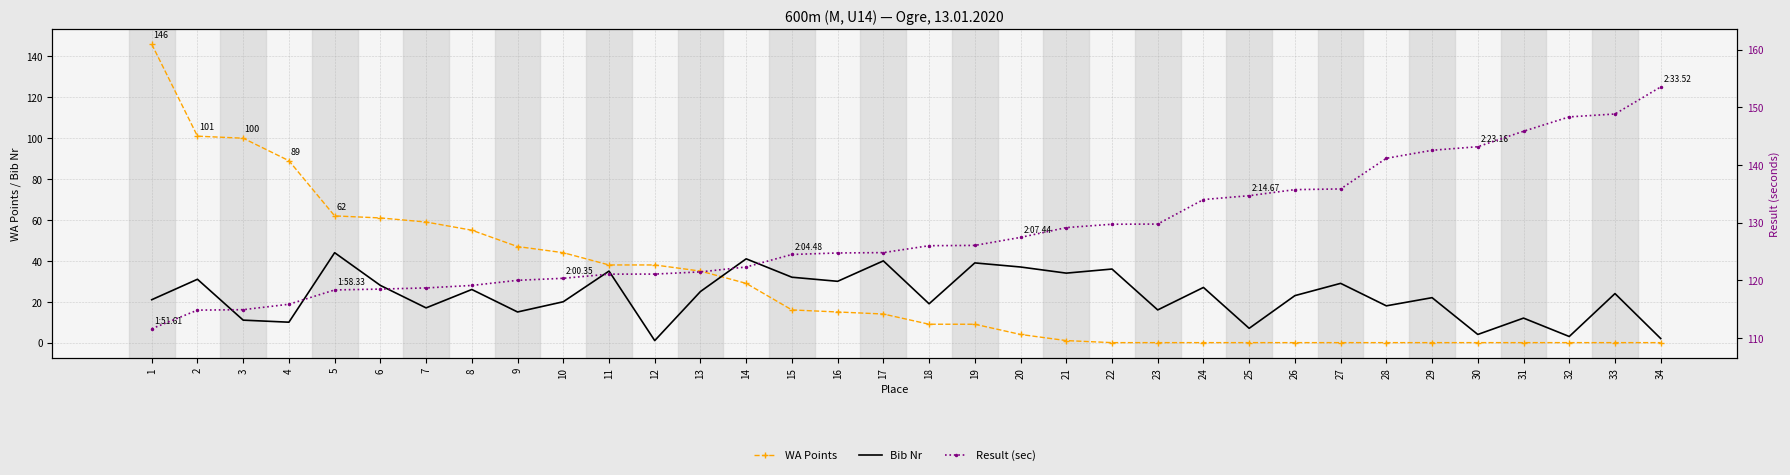

What is the value of the Bib Nr point at the 3rd from the left?

11.0